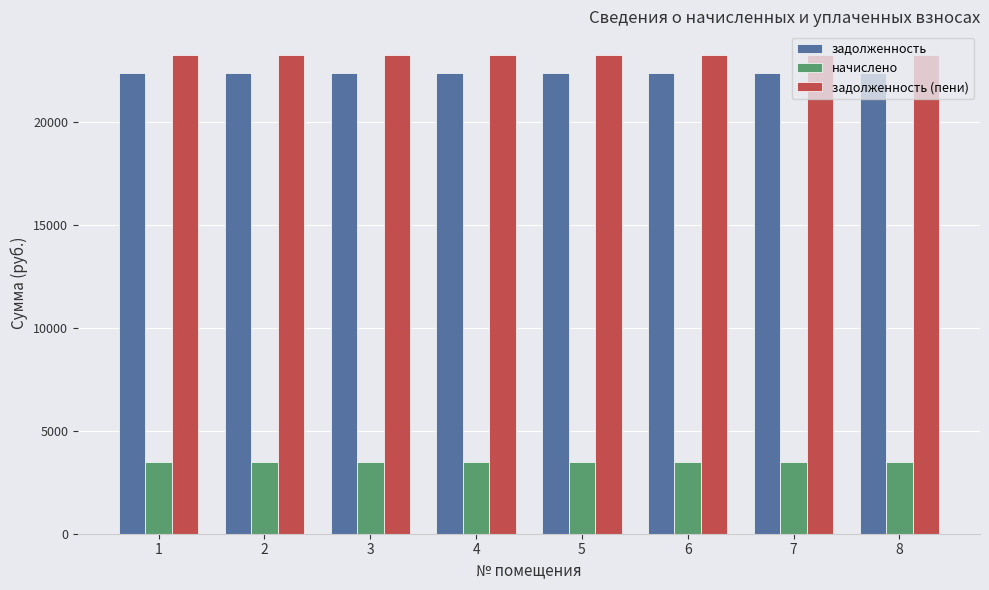

What is the highest value of the задолженность series?

22351.7